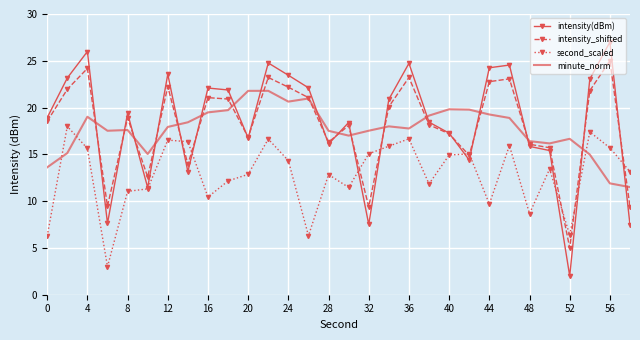

Which series has the largest range (max minus min)?

intensity(dBm)